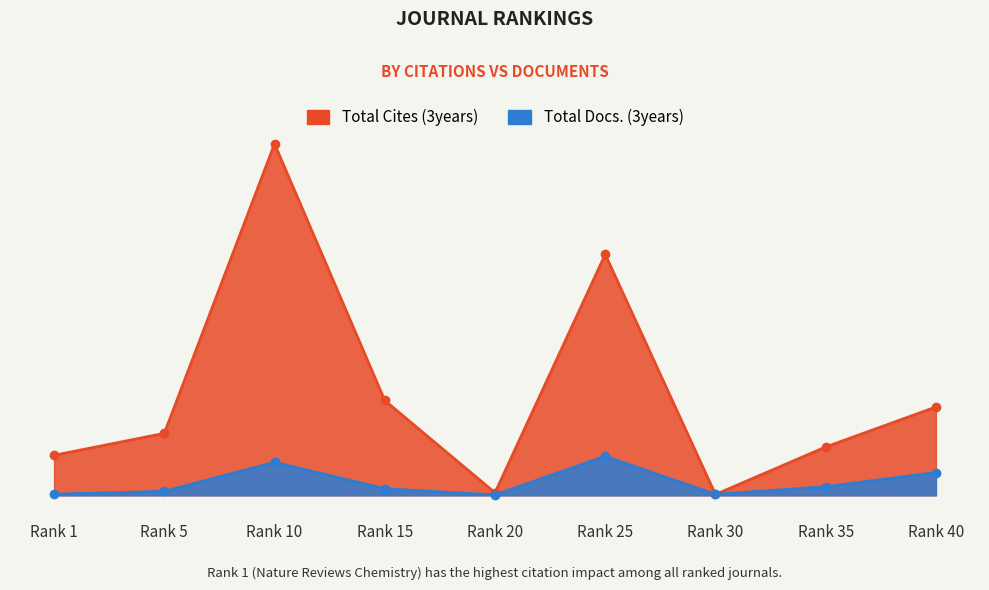

Reading left to right, transcribe all the data shown in this chart.

Total Cites (3years): 6916	10713	60729	16386	449	41628	149	8355	15266
Total Docs. (3years): 192	692	5711	1138	66	6746	168	1493	3930